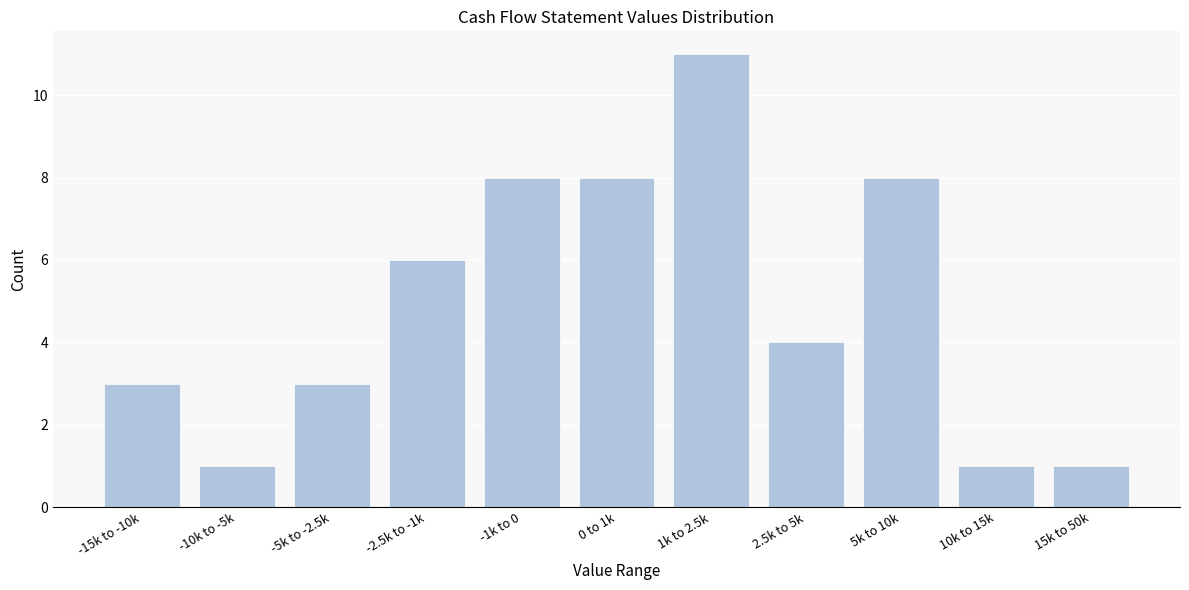

Reading left to right, transcribe all the data shown in this chart.

3	1	3	6	8	8	11	4	8	1	1